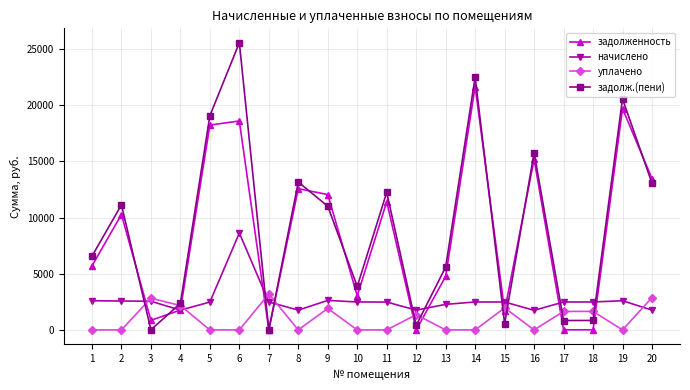

What is the value of the задолженность point at the 5th from the left?

18236.7